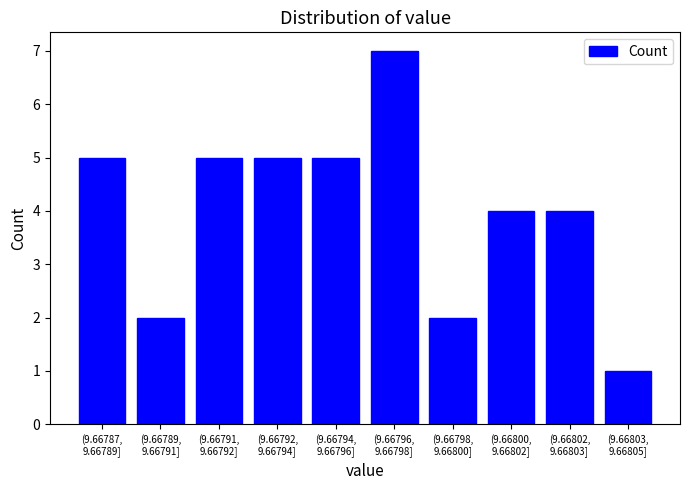

Reading right to left, list all the values displayed in this chart.

1	4	4	2	7	5	5	5	2	5